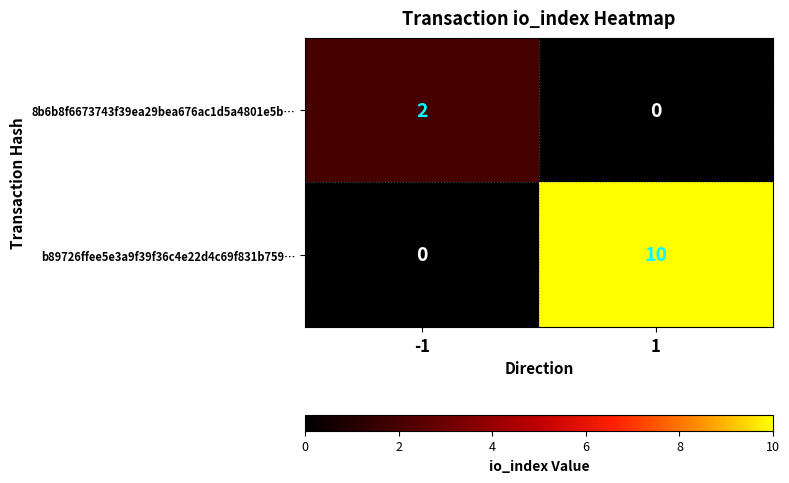

What is the average value of the b89726ffee5e3a9f39f36c4e22d4c69f831b759… series?

5